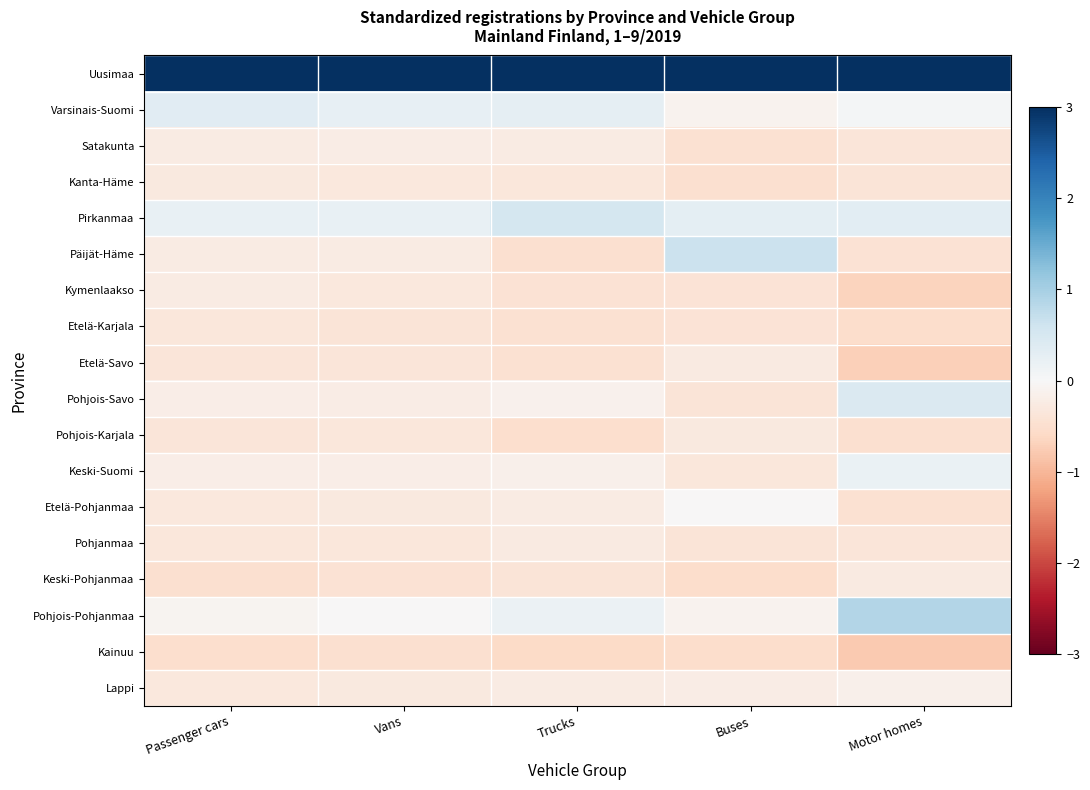

Reading right to left, what are all the values shown in this chart?

Uusimaa: Motor homes=3.7	Buses=3.9	Trucks=4.0	Vans=4.0	Passenger cars=4.0
Varsinais-Suomi: Motor homes=0.1	Buses=-0.1	Trucks=0.3	Vans=0.2	Passenger cars=0.3
Satakunta: Motor homes=-0.4	Buses=-0.5	Trucks=-0.2	Vans=-0.2	Passenger cars=-0.3
Kanta-Häme: Motor homes=-0.4	Buses=-0.5	Trucks=-0.3	Vans=-0.3	Passenger cars=-0.3
Pirkanmaa: Motor homes=0.3	Buses=0.3	Trucks=0.5	Vans=0.2	Passenger cars=0.2
Päijät-Häme: Motor homes=-0.4	Buses=0.6	Trucks=-0.5	Vans=-0.3	Passenger cars=-0.2
Kymenlaakso: Motor homes=-0.7	Buses=-0.4	Trucks=-0.4	Vans=-0.3	Passenger cars=-0.2
Etelä-Karjala: Motor homes=-0.5	Buses=-0.4	Trucks=-0.5	Vans=-0.4	Passenger cars=-0.3
Etelä-Savo: Motor homes=-0.7	Buses=-0.3	Trucks=-0.5	Vans=-0.4	Passenger cars=-0.4
Pohjois-Savo: Motor homes=0.4	Buses=-0.4	Trucks=-0.1	Vans=-0.2	Passenger cars=-0.2
Pohjois-Karjala: Motor homes=-0.5	Buses=-0.3	Trucks=-0.5	Vans=-0.3	Passenger cars=-0.4
Keski-Suomi: Motor homes=0.2	Buses=-0.3	Trucks=-0.2	Vans=-0.2	Passenger cars=-0.2
Etelä-Pohjanmaa: Motor homes=-0.5	Buses=-0.0	Trucks=-0.2	Vans=-0.3	Passenger cars=-0.3
Pohjanmaa: Motor homes=-0.4	Buses=-0.4	Trucks=-0.3	Vans=-0.3	Passenger cars=-0.3
Keski-Pohjanmaa: Motor homes=-0.3	Buses=-0.5	Trucks=-0.4	Vans=-0.4	Passenger cars=-0.5
Pohjois-Pohjanmaa: Motor homes=0.9	Buses=-0.1	Trucks=0.2	Vans=-0.0	Passenger cars=-0.1
Kainuu: Motor homes=-0.8	Buses=-0.5	Trucks=-0.6	Vans=-0.5	Passenger cars=-0.5
Lappi: Motor homes=-0.1	Buses=-0.2	Trucks=-0.2	Vans=-0.3	Passenger cars=-0.3